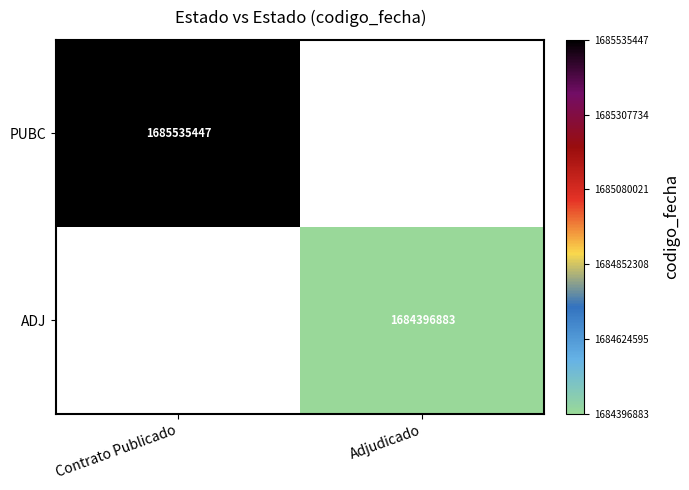

True or false: ADJ has a value of 1684396883 at Adjudicado.

True